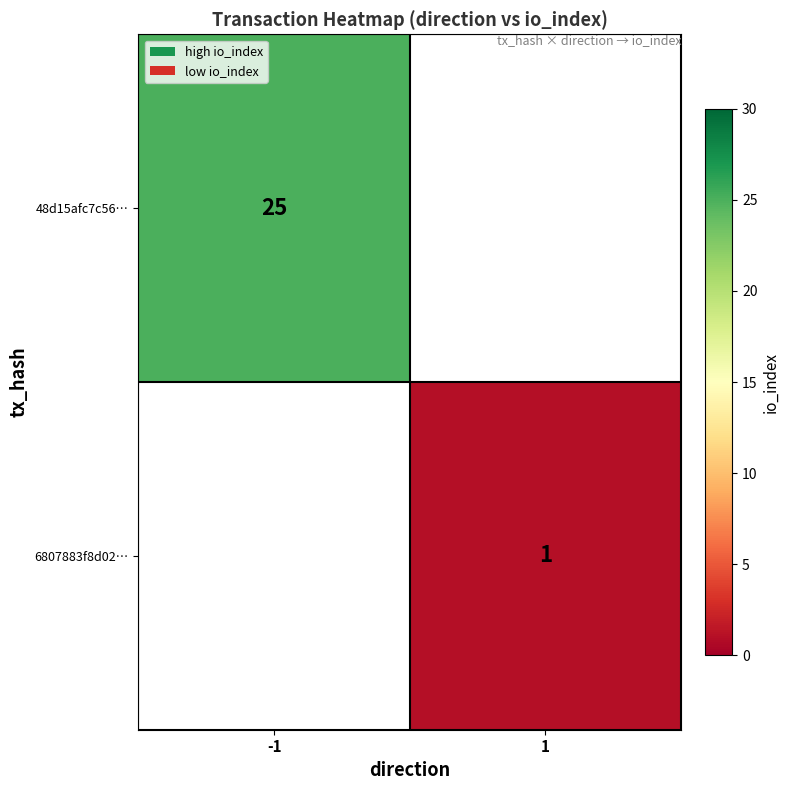

True or false: 6807883f8d02… has a value of 1 at 1.

True